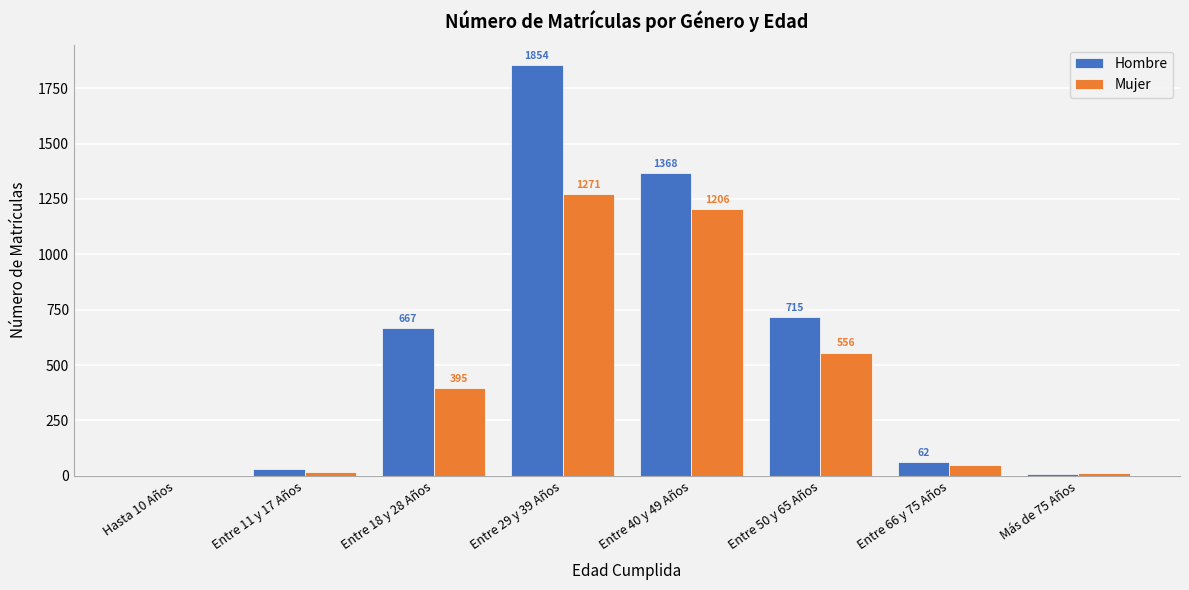

Reading left to right, list all the values displayed in this chart.

Hombre: Hasta 10 Años=1	Entre 11 y 17 Años=29	Entre 18 y 28 Años=667	Entre 29 y 39 Años=1854	Entre 40 y 49 Años=1368	Entre 50 y 65 Años=715	Entre 66 y 75 Años=62	Más de 75 Años=10
Mujer: Hasta 10 Años=1	Entre 11 y 17 Años=17	Entre 18 y 28 Años=395	Entre 29 y 39 Años=1271	Entre 40 y 49 Años=1206	Entre 50 y 65 Años=556	Entre 66 y 75 Años=49	Más de 75 Años=13